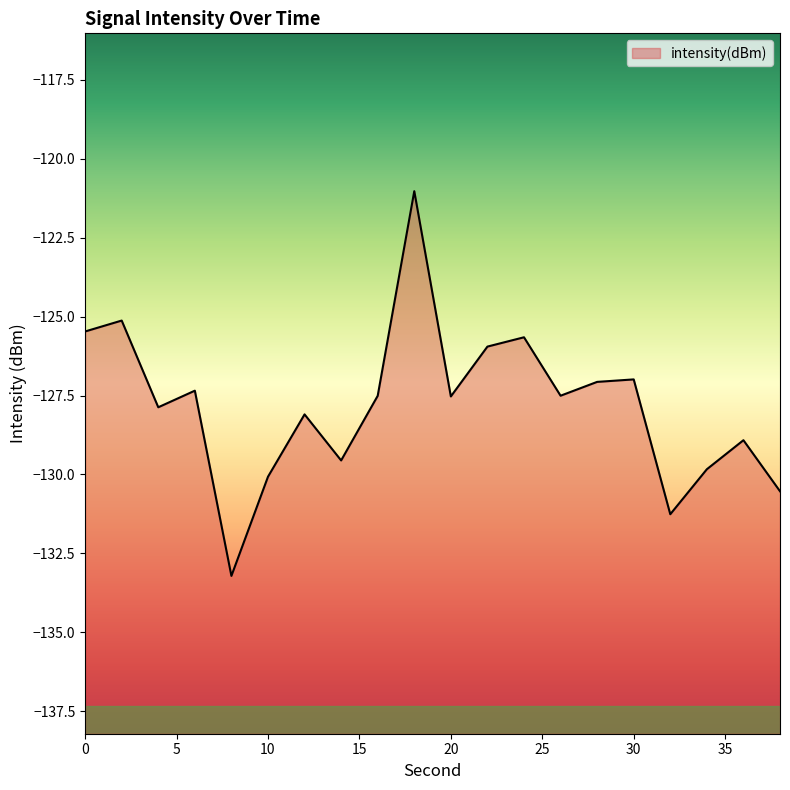

What is the average value?

-127.8